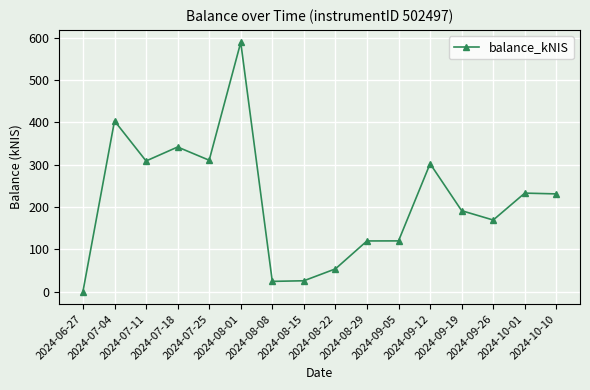

Does the chart have visible grid lines?

Yes